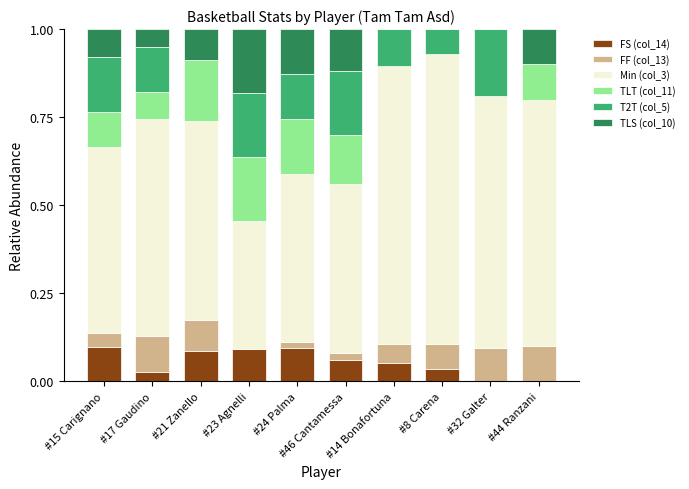

What is the total value across all series at #14 Bonafortuna?

1.0